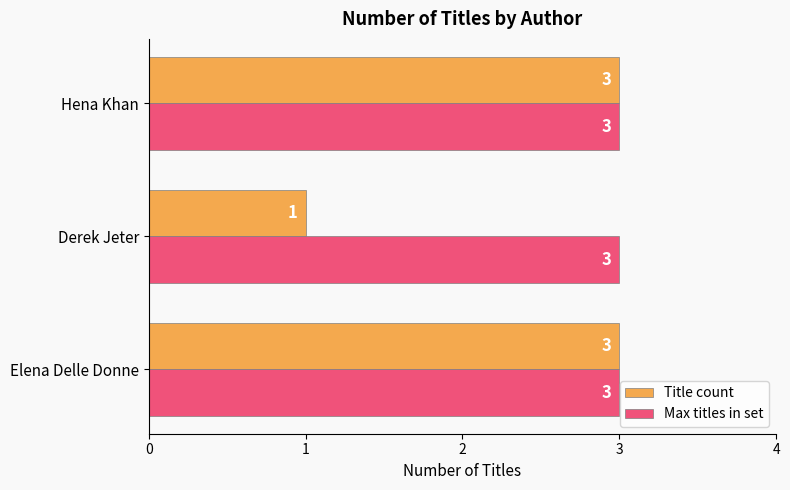

List the series in order of their overall mean, lowest first.

Title count, Max titles in set